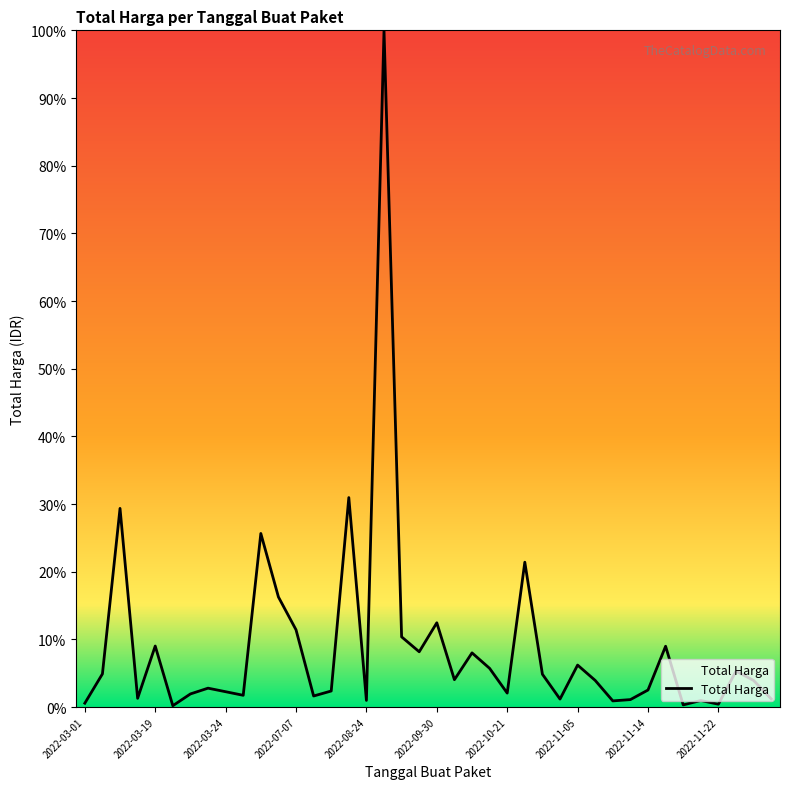

What is the greatest value displayed?

100.0